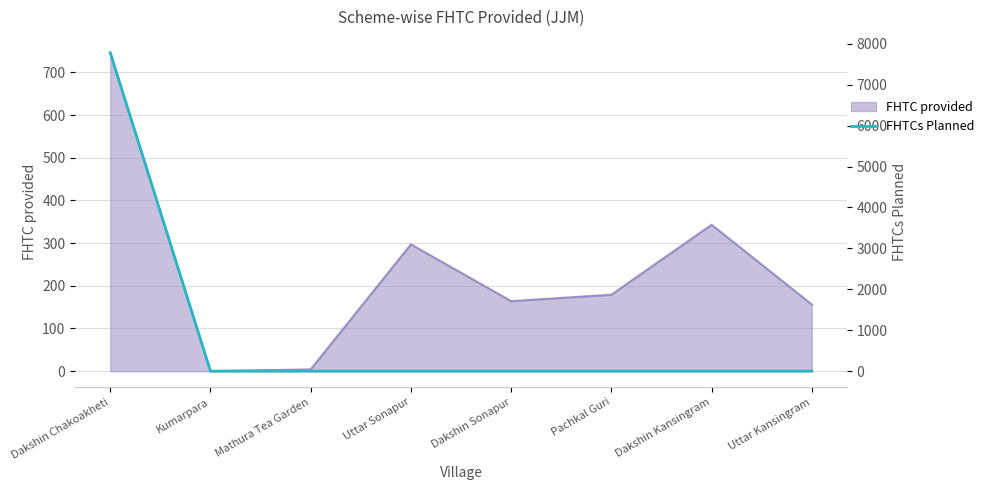

What is the maximum value shown in the chart?

7780